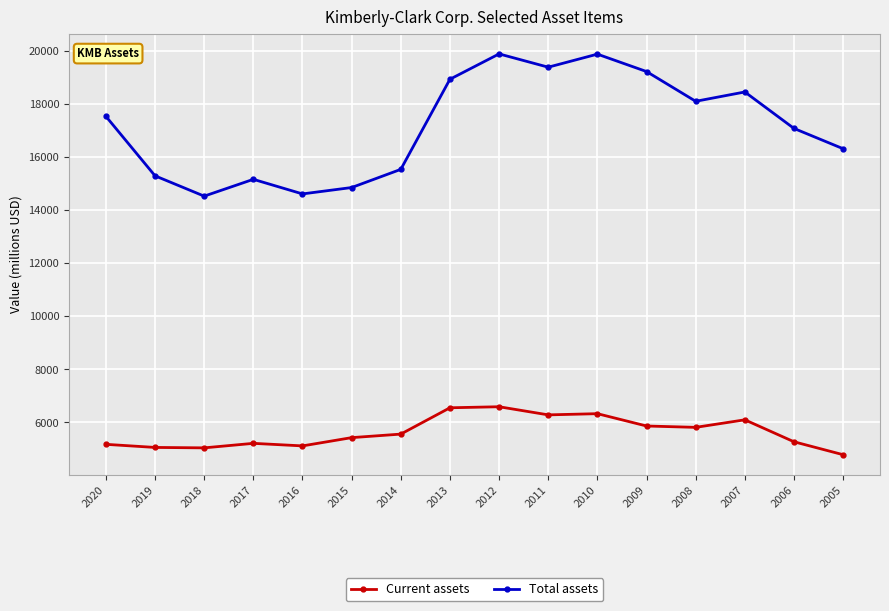

True or false: Current assets has a value of 5211 at 2017.

True